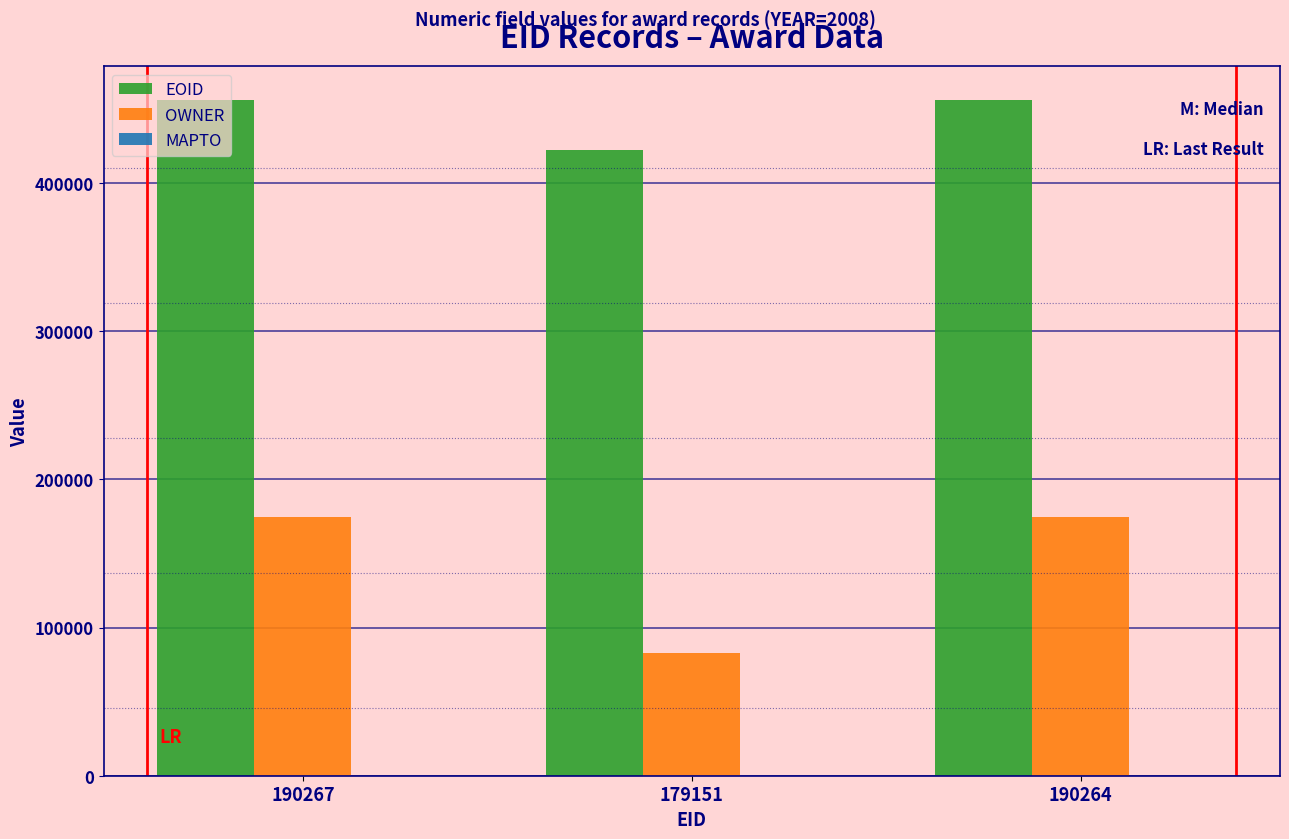

What is the value of the EOID bar at the 2nd from the left?

422497